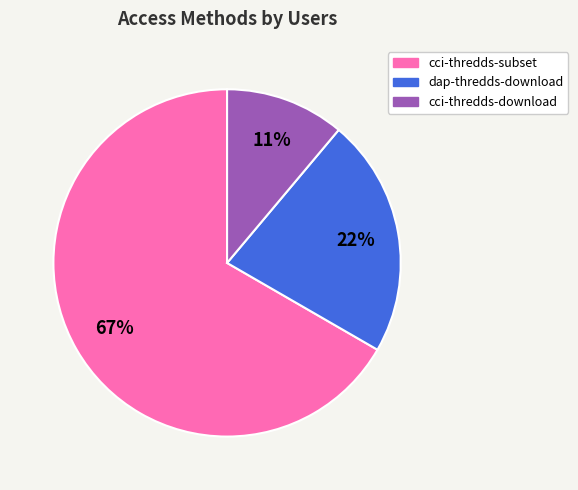

Combined, do cci-thredds-download and cci-thredds-subset account for over 50%?

Yes